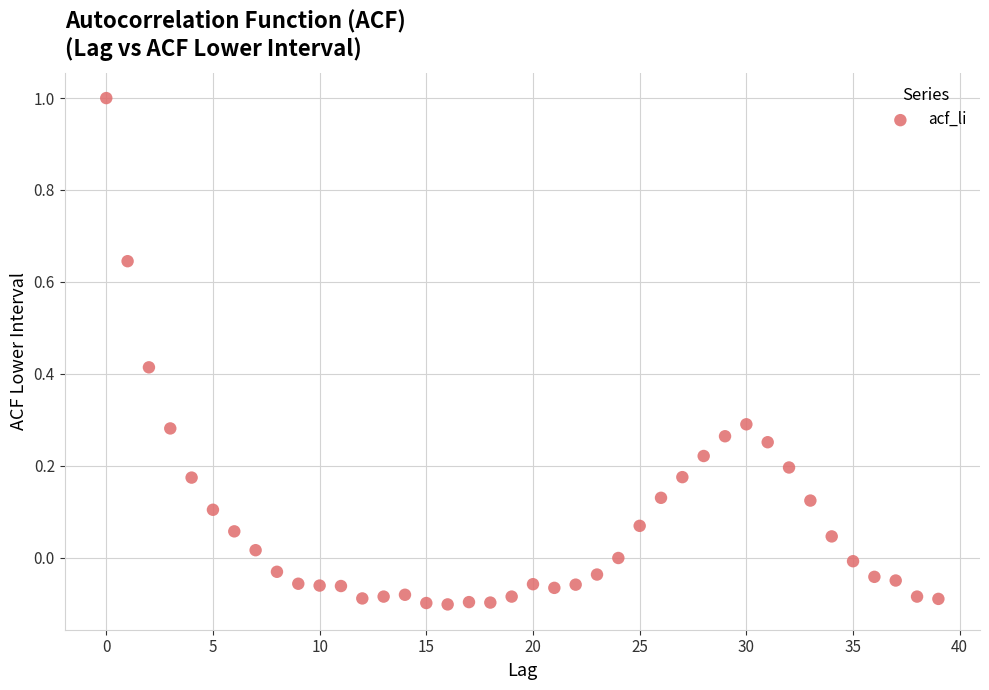

What is the range of Y values (max minus min)?

1.1